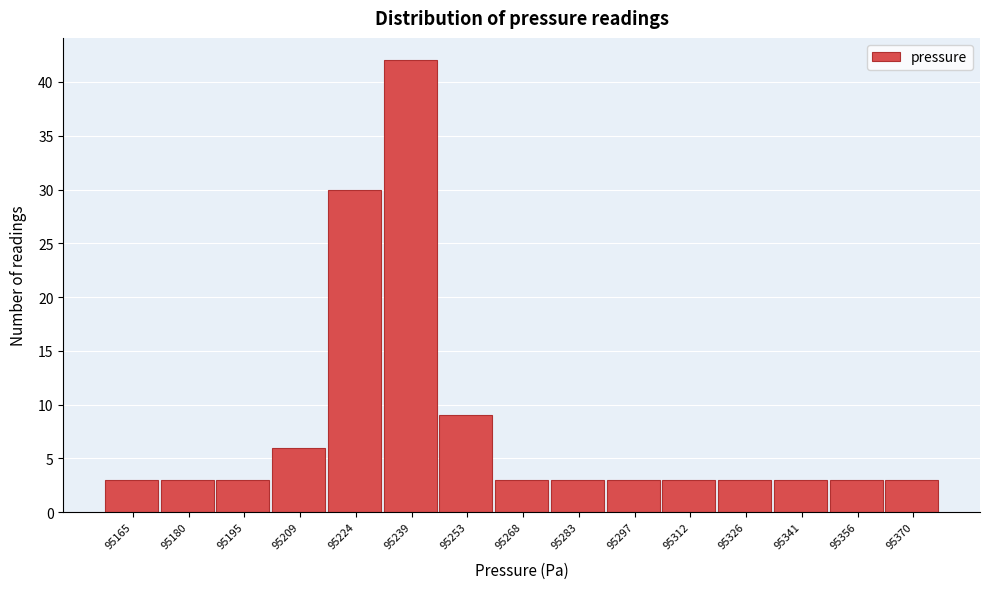

Reading right to left, transcribe all the data shown in this chart.

95370=3	95356=3	95341=3	95326=3	95312=3	95297=3	95283=3	95268=3	95253=9	95239=42	95224=30	95209=6	95195=3	95180=3	95165=3